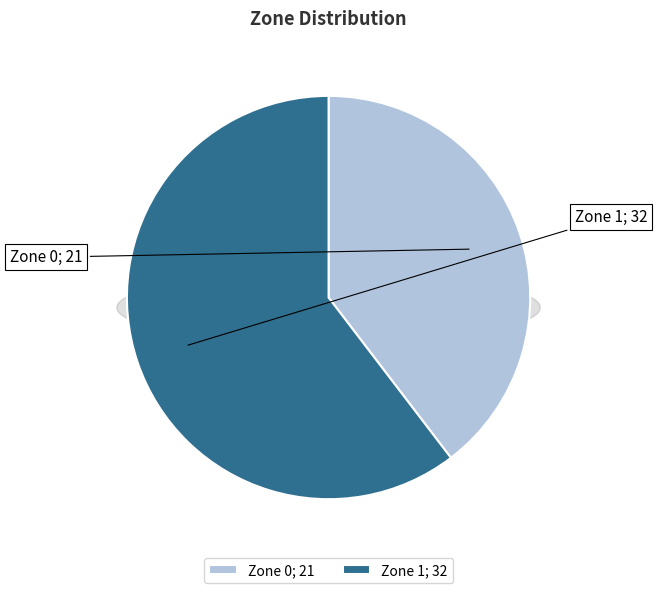

To the nearest percent, what is the difference between the Zone 1 and Zone 0 slice percentages?

21%